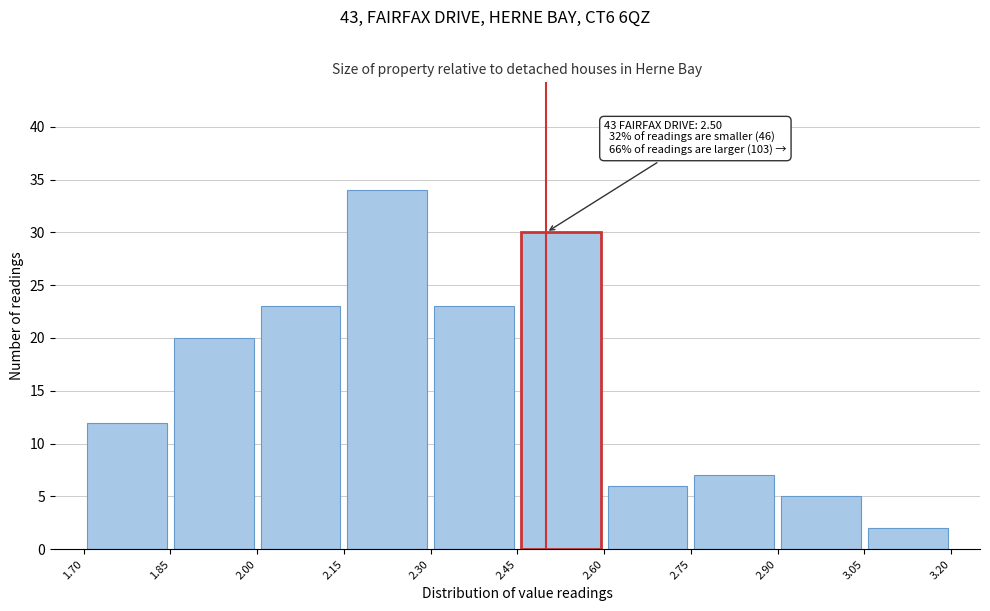

Which range on the x-axis has the tallest bar?

2.15 to 2.30